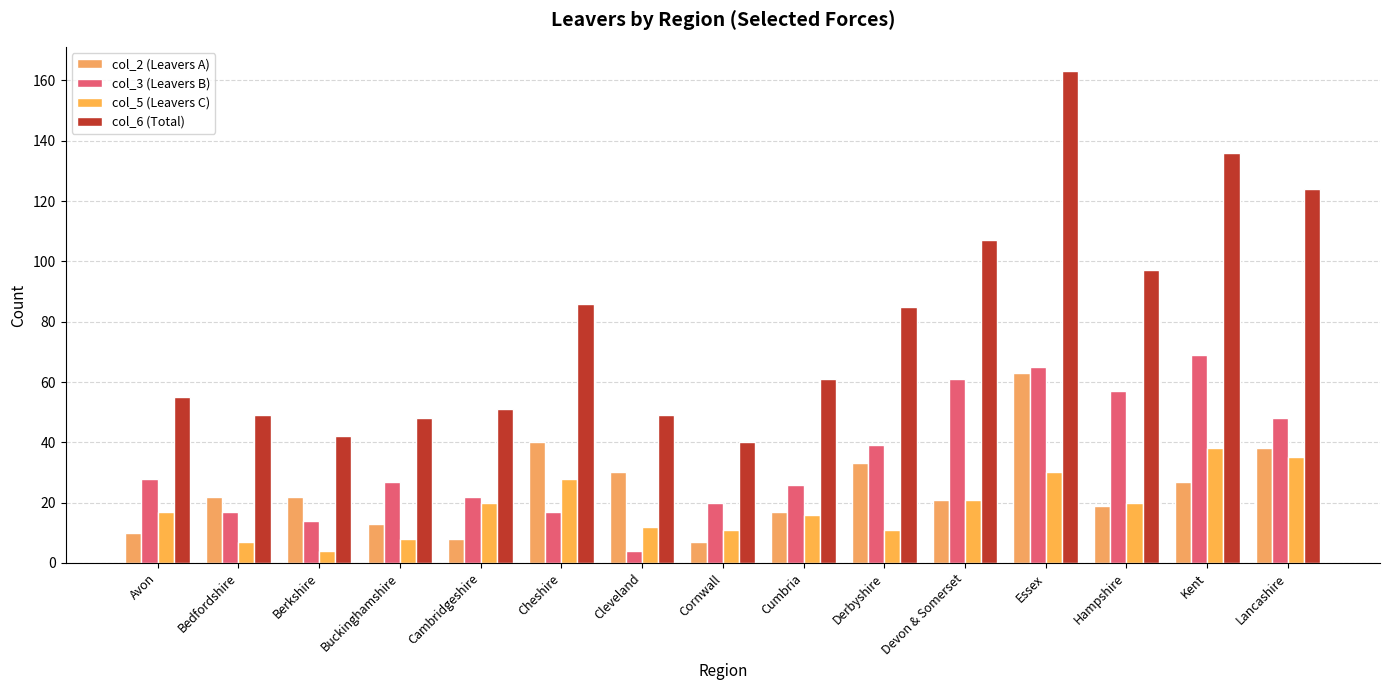

What is the label of the 11th bar from the left?

Devon & Somerset